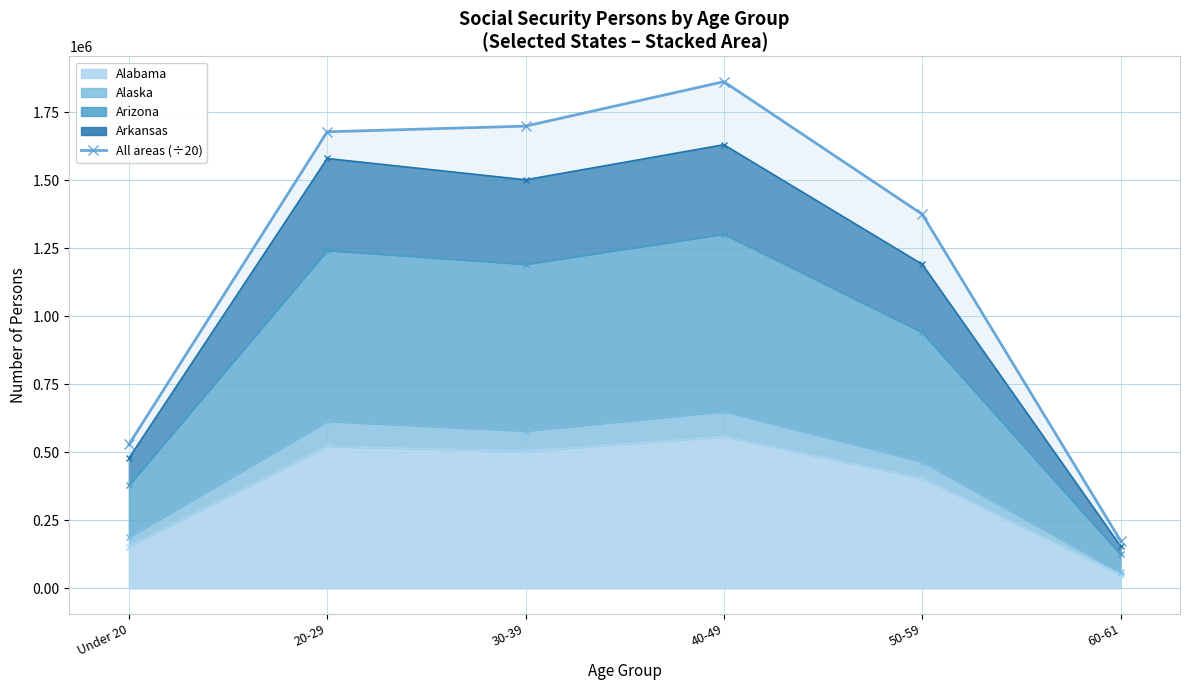

What is the value of the 4th point from the left?

1861795.1